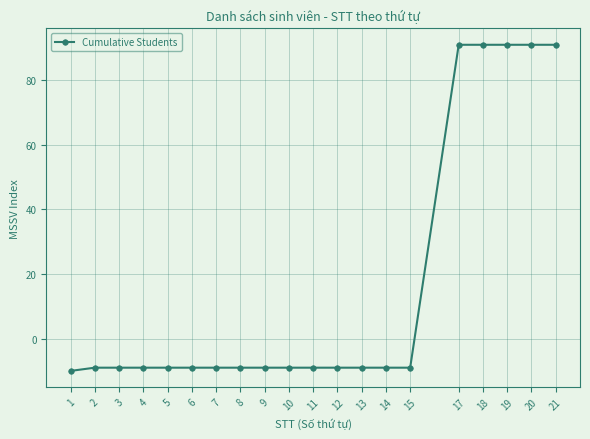

Which label corresponds to the smallest value in the chart?

1